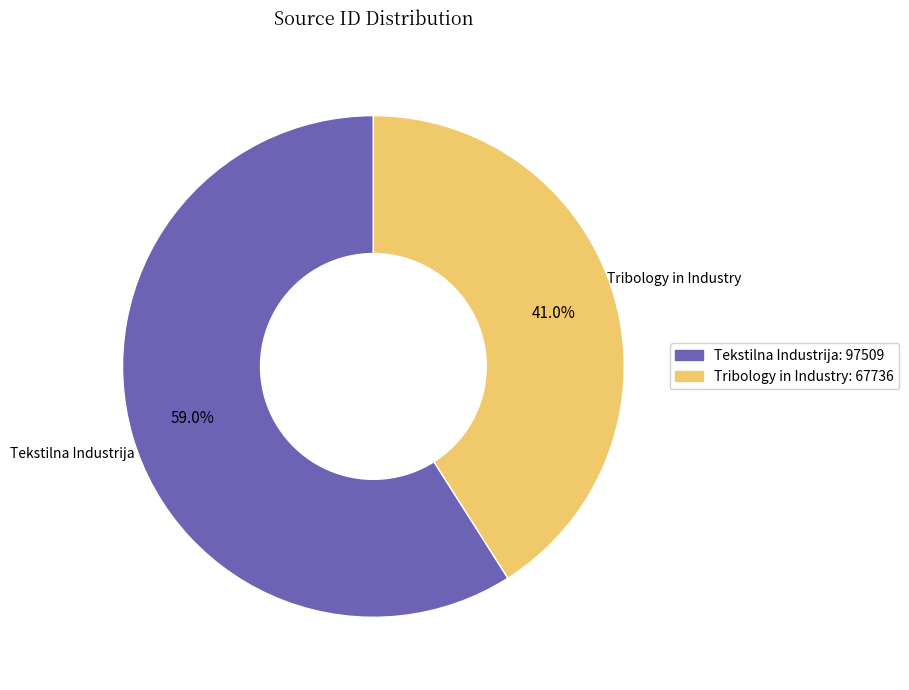

To the nearest percent, what is the average slice percentage?

50%